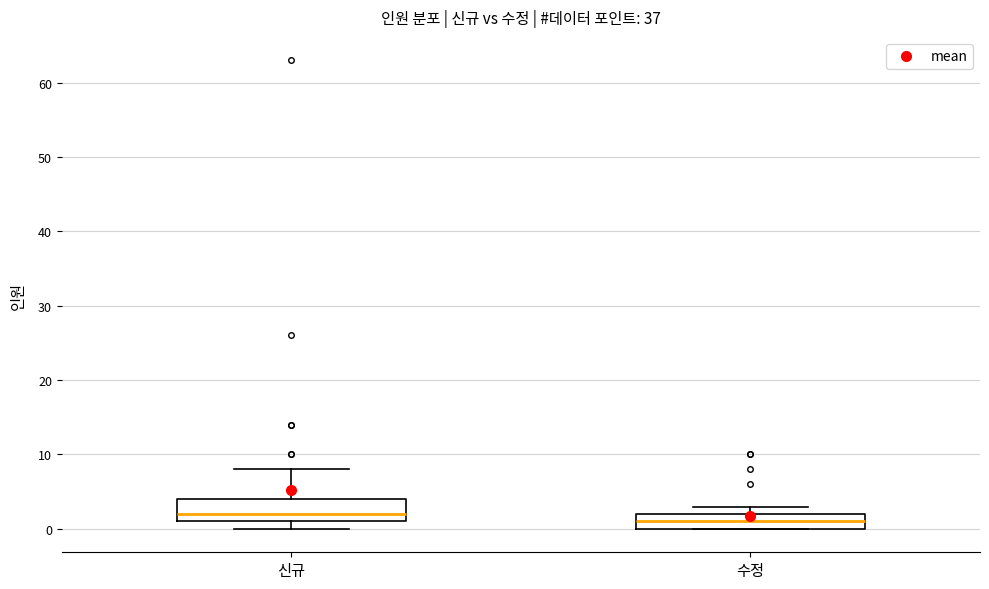

Reading left to right, read every box against the y-axis: the position of its median line, the range the box covers, and the ends of its whiskers. The values are not printed on the chart, so give them approximately, as read against the axis.

신규: median 2, box 1 to 4, whiskers 0 to 8
수정: median 1, box 0 to 2, whiskers 0 to 3